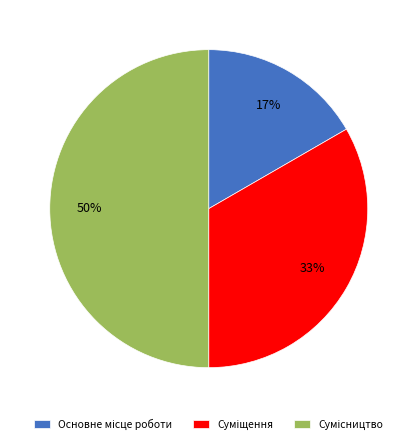

To the nearest percent, what is the difference between the largest and smallest slice percentages?

33%